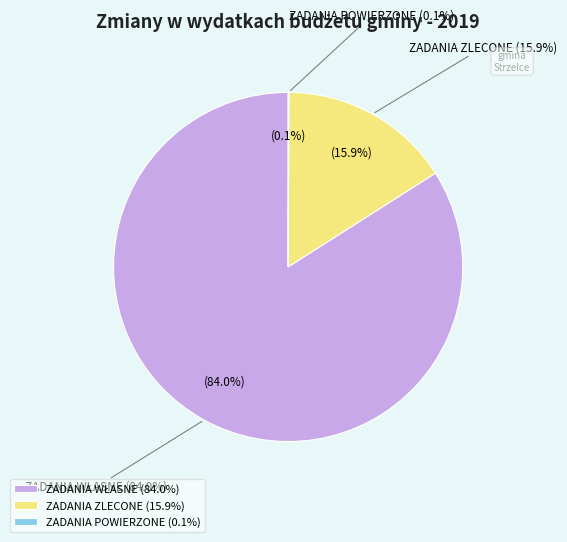

What portion of the pie excludes ZADANIA POWIERZONE?

99.9%